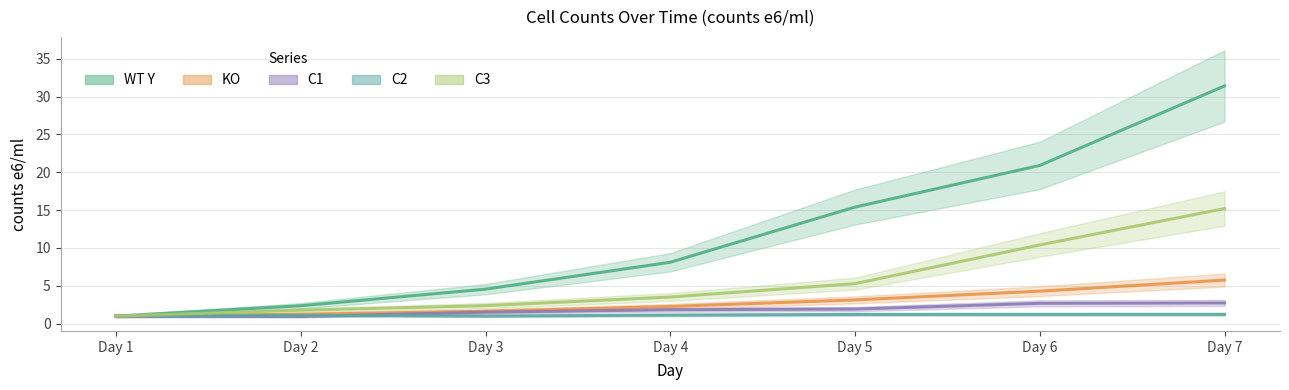

List the series in order of their peak value, lowest first.

C2, C1, KO, C3, WT Y